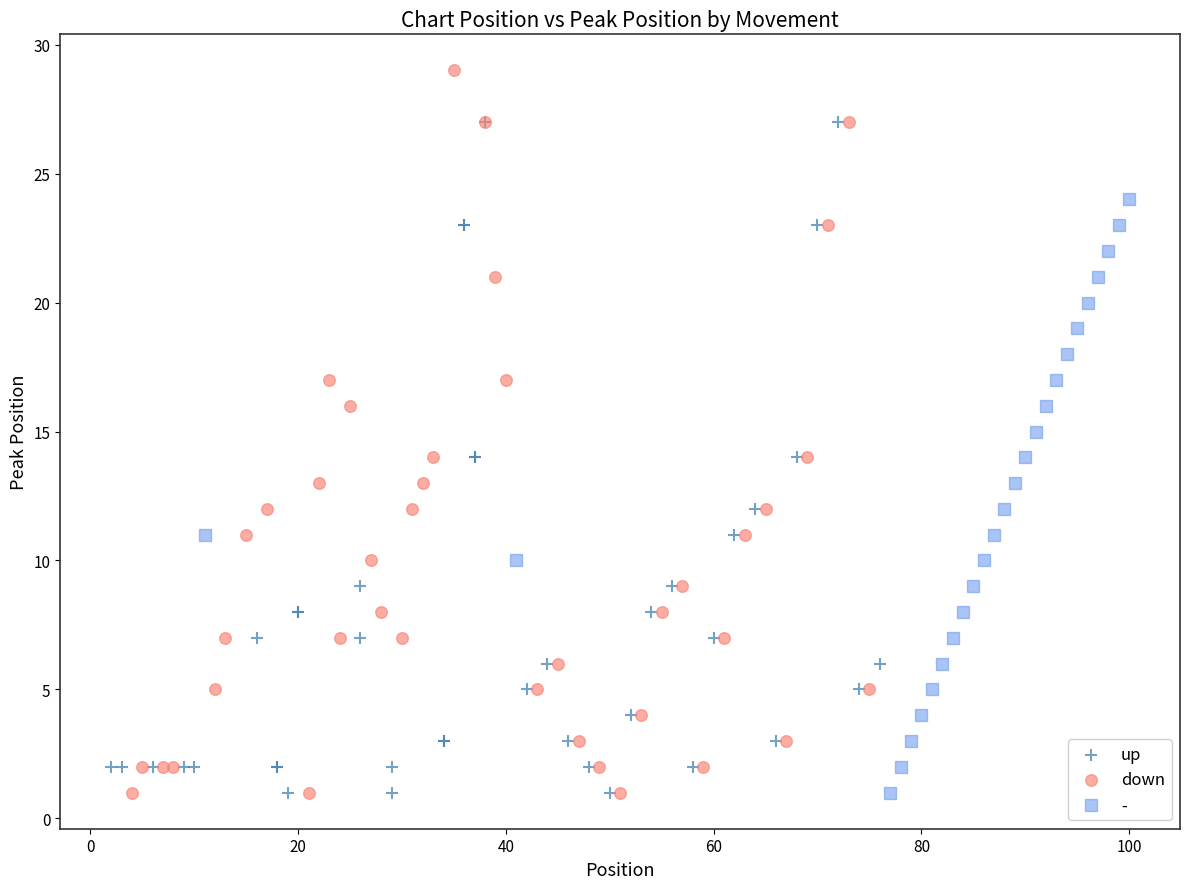

Which series reaches the maximum Y coordinate?

down